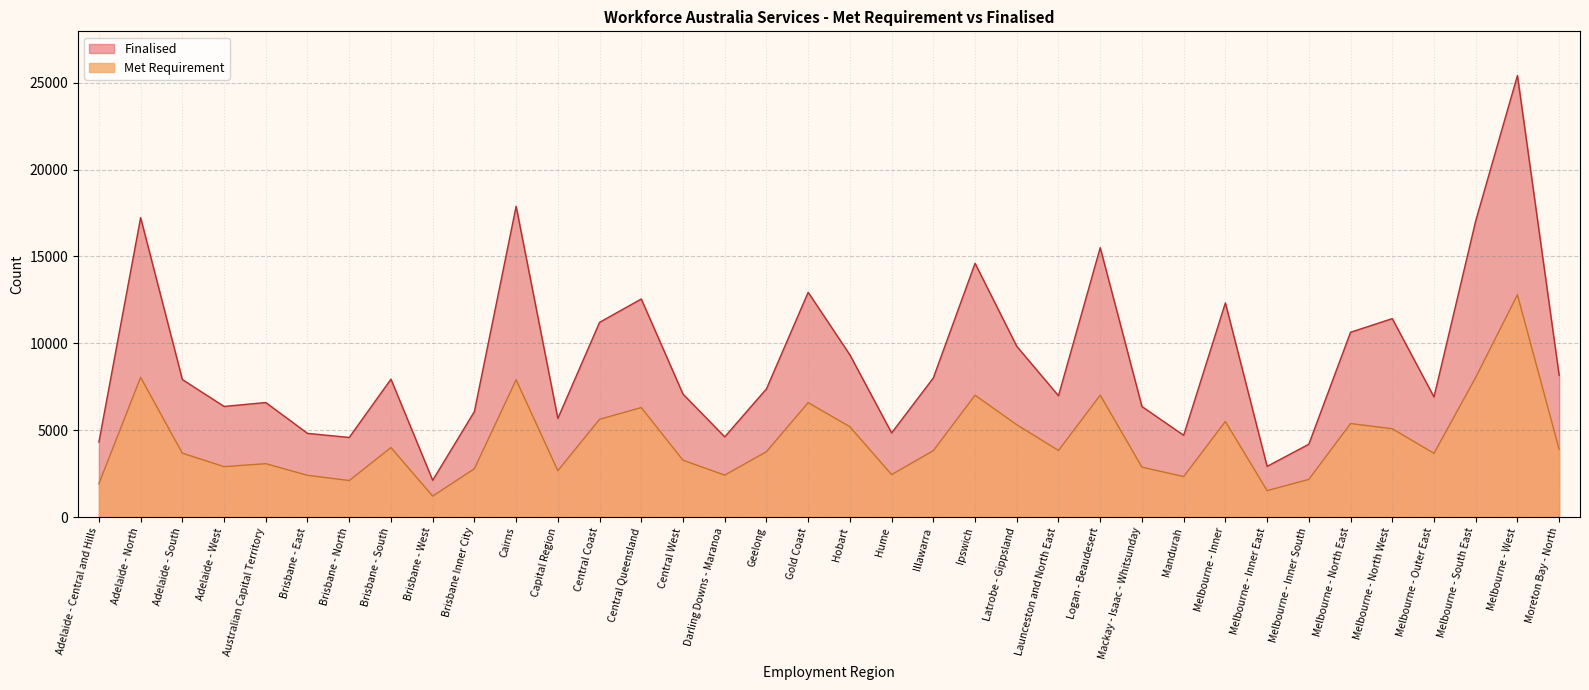

Does the chart have visible grid lines?

Yes